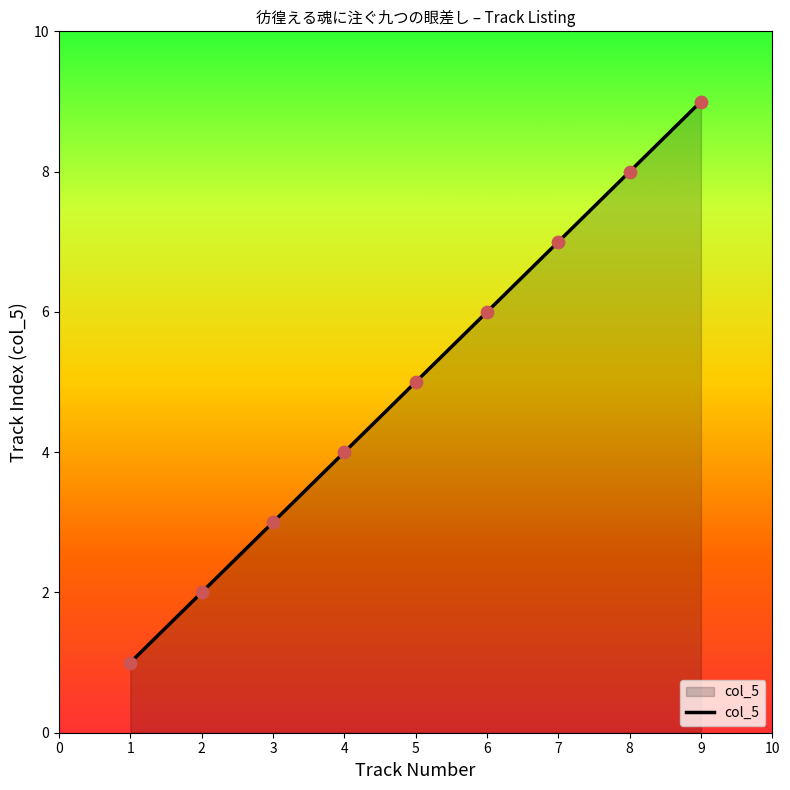

What is the ratio of the value at 6 to the value at 9?

0.7